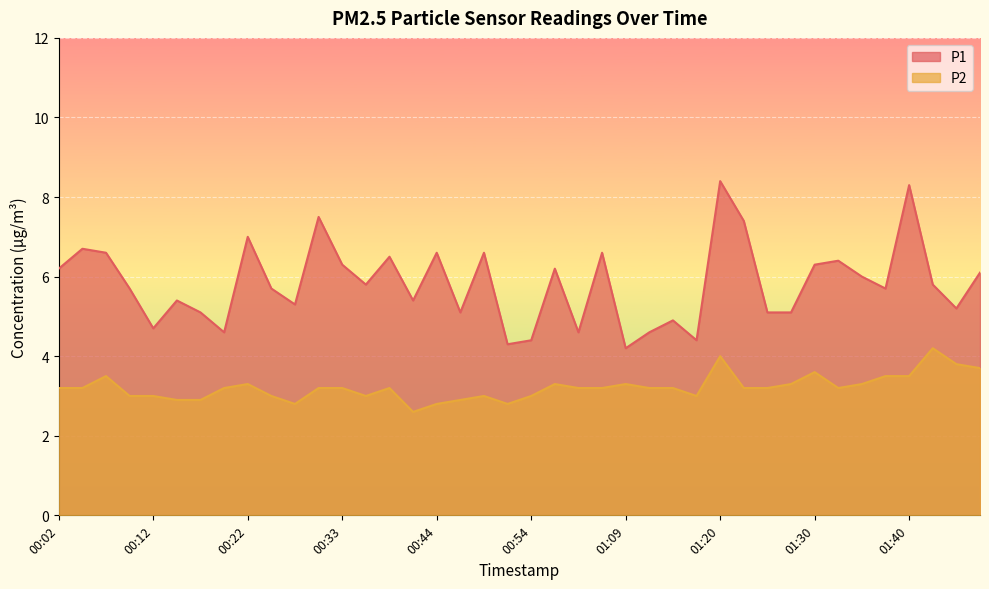

Reading left to right, extract all data points from this chart.

P1: 6.2	6.7	6.6	5.7	4.7	5.4	5.1	4.6	7.0	5.7	5.3	7.5	6.3	5.8	6.5	5.4	6.6	5.1	6.6	4.3	4.4	6.2	4.6	6.6	4.2	4.6	4.9	4.4	8.4	7.4	5.1	5.1	6.3	6.4	6.0	5.7	8.3	5.8	5.2	6.1
P2: 3.2	3.2	3.5	3.0	3.0	2.9	2.9	3.2	3.3	3.0	2.8	3.2	3.2	3.0	3.2	2.6	2.8	2.9	3.0	2.8	3.0	3.3	3.2	3.2	3.3	3.2	3.2	3.0	4.0	3.2	3.2	3.3	3.6	3.2	3.3	3.5	3.5	4.2	3.8	3.7